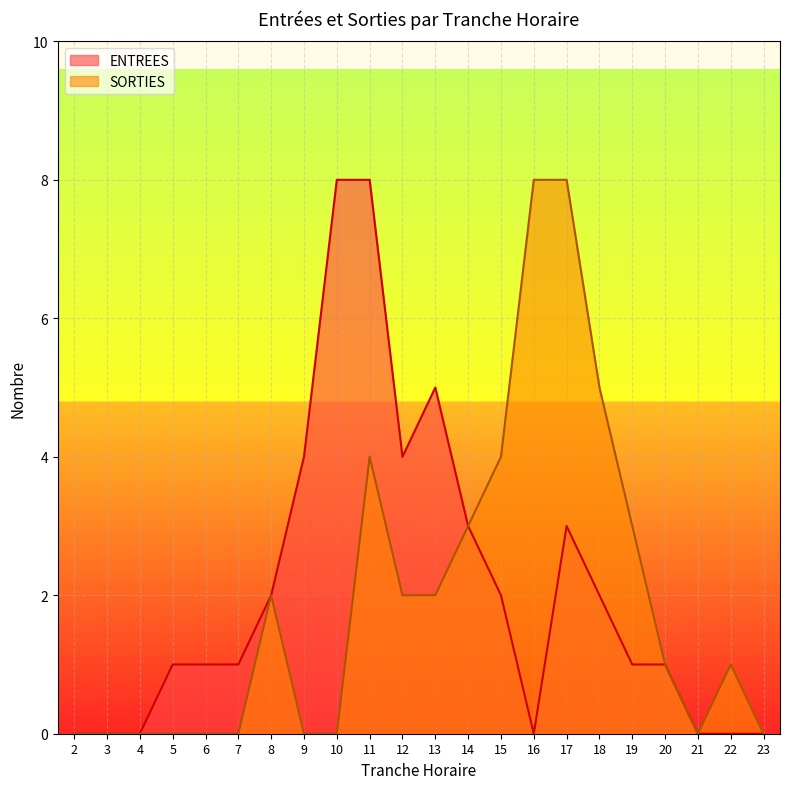

At which category is the sum across all series the highest?

11